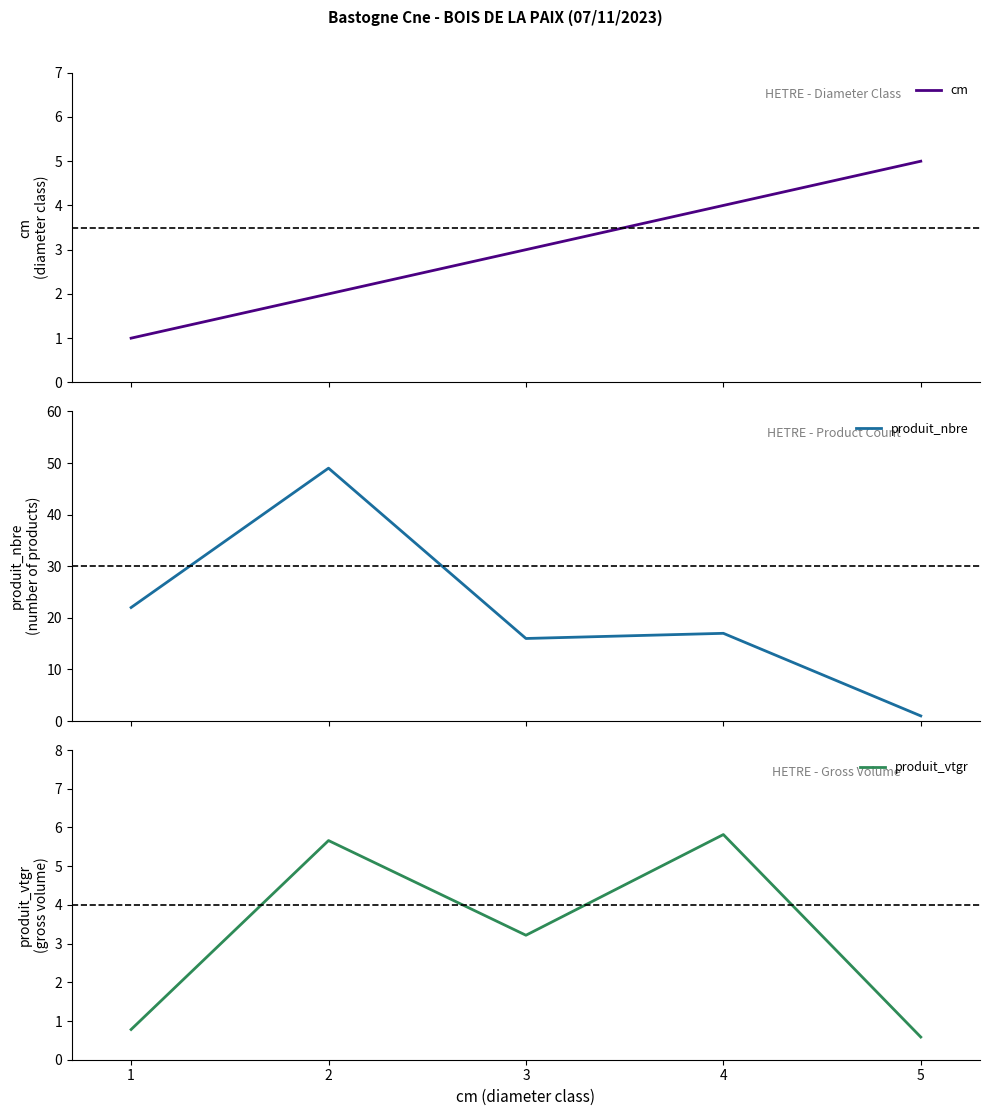

How many cm values are between 2 and 4?

3